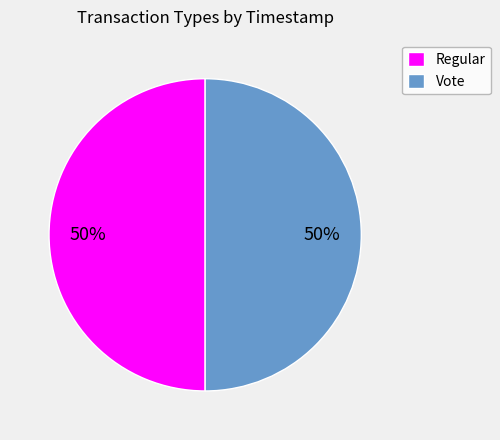

What is the ratio of the value at Vote to the value at Regular?

1.0